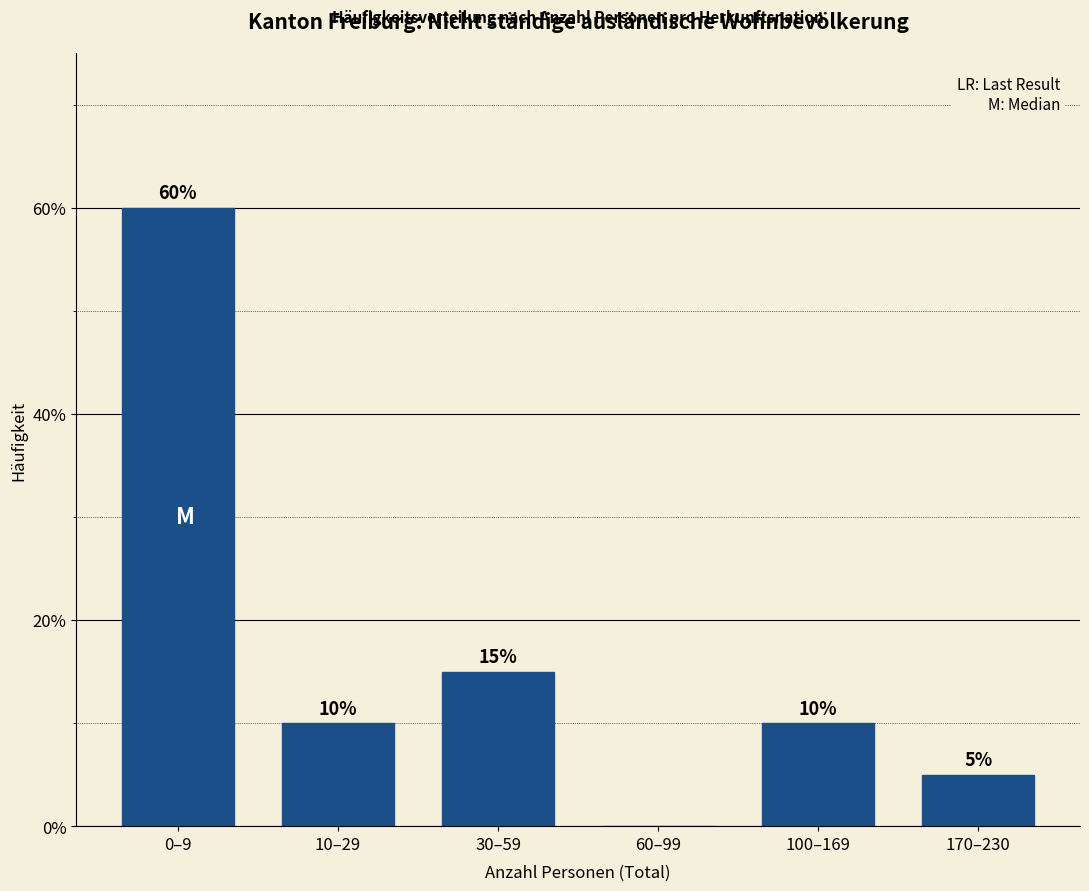

Reading left to right, extract all data points from this chart.

0–9=60	10–29=10	30–59=15	60–99=0	100–169=10	170–230=5